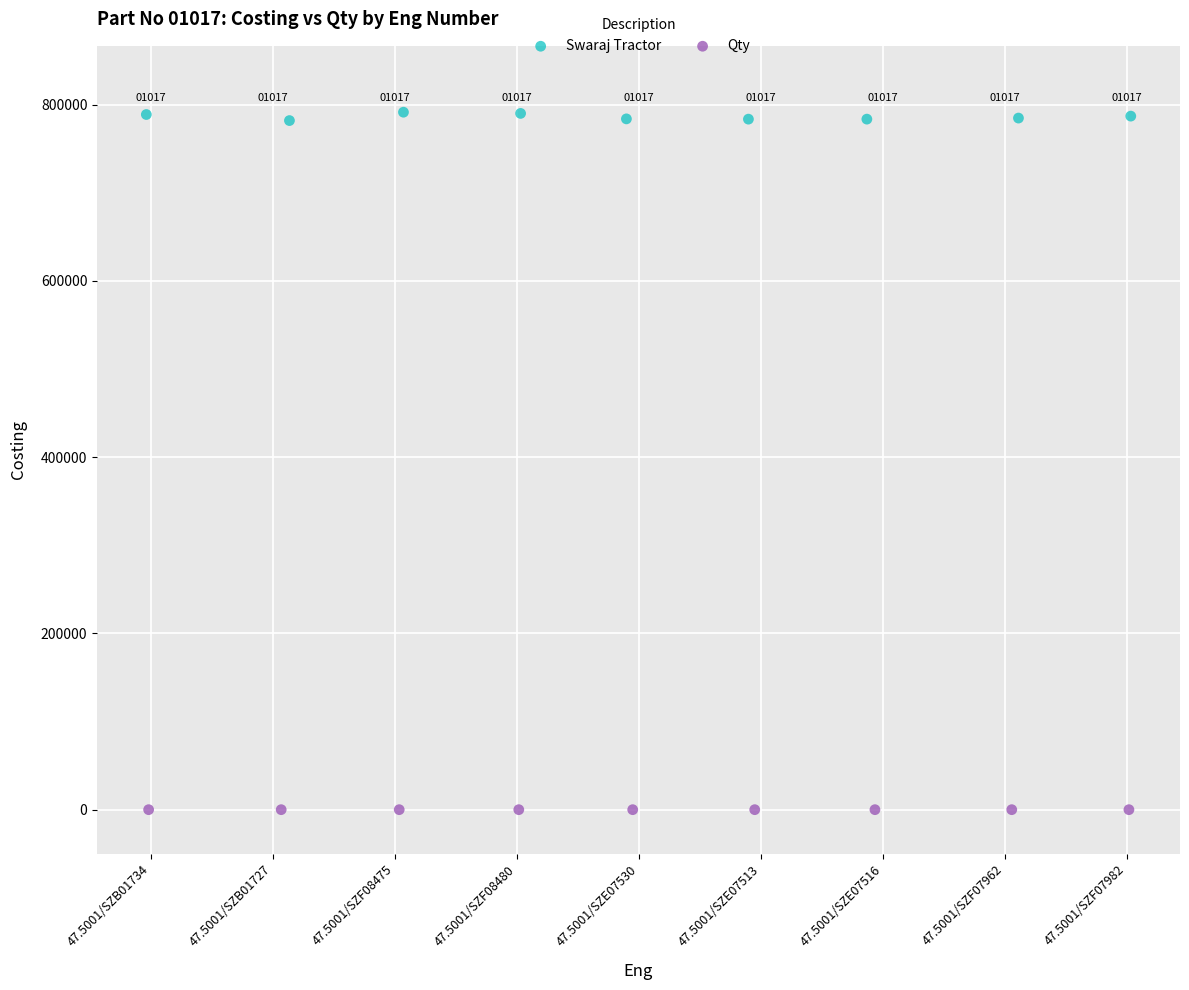

Which series contains the highest Y value?

Swaraj Tractor